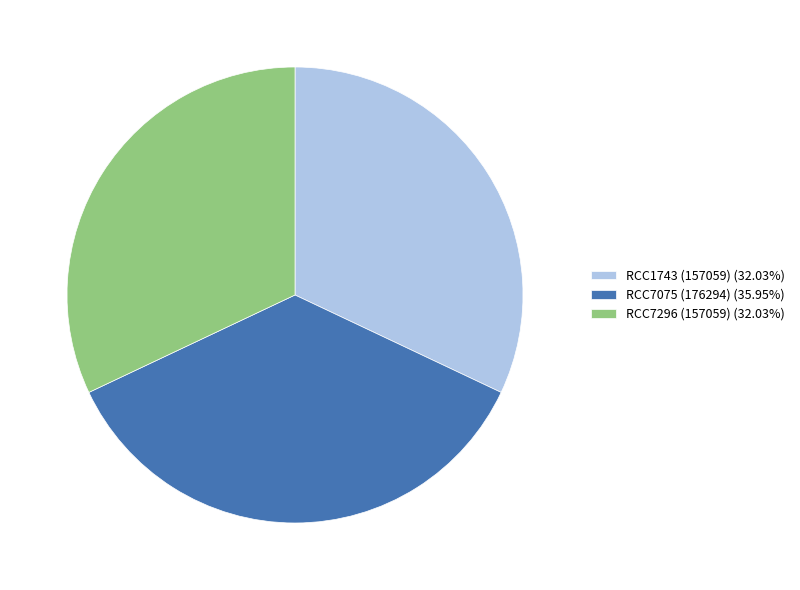

What is the largest slice in the pie chart?

RCC7075 (176294)